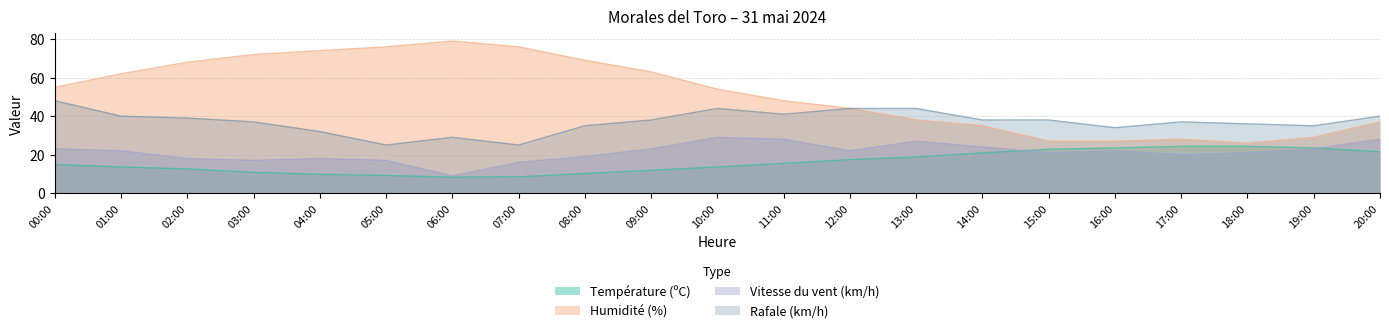

Reading left to right, extract all data points from this chart.

Température (ºC): 14.9	13.6	12.6	10.8	9.8	9.2	8.3	8.5	10.2	11.9	13.6	15.5	17.4	18.8	20.9	22.8	23.5	24.3	24.3	23.5	21.5
Humidité (%): 55.0	62.0	68.0	72.0	74.0	76.0	79.0	76.0	69.0	63.0	54.0	48.0	44.0	38.0	35.0	27.0	27.0	28.0	26.0	29.0	37.0
Vitesse du vent (km/h): 23.0	22.0	18.0	17.0	18.0	17.0	9.0	16.0	19.0	23.0	29.0	28.0	22.0	27.0	24.0	21.0	22.0	20.0	21.0	23.0	28.0
Rafale (km/h): 48.0	40.0	39.0	37.0	32.0	25.0	29.0	25.0	35.0	38.0	44.0	41.0	44.0	44.0	38.0	38.0	34.0	37.0	36.0	35.0	40.0